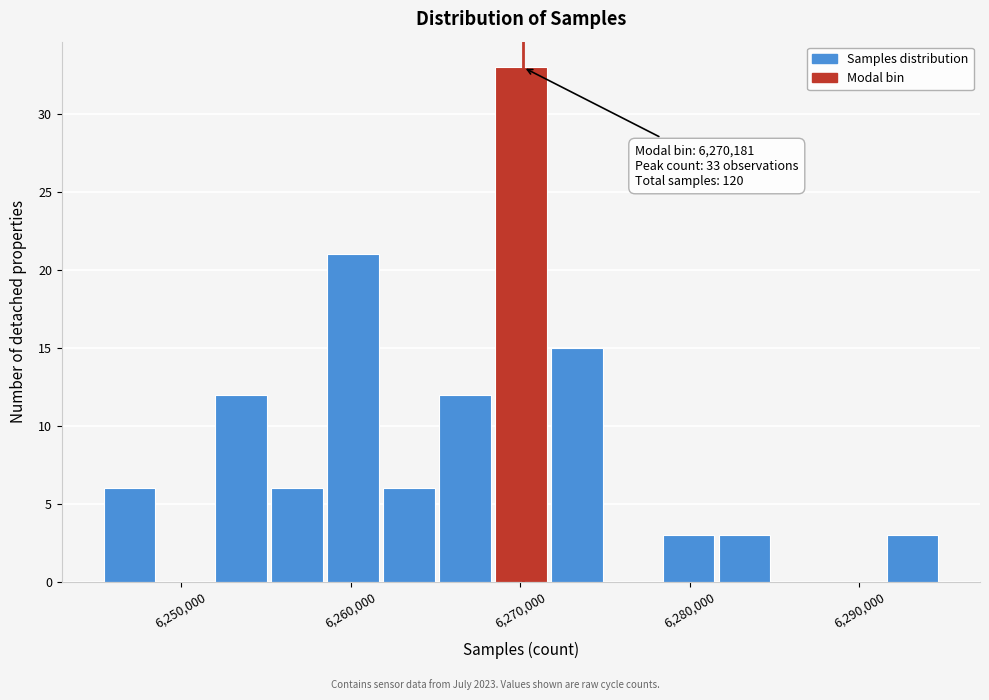

Around what value on the x-axis is the tallest bar? Give the approximate position of its centre, as read against the axis.

6270000